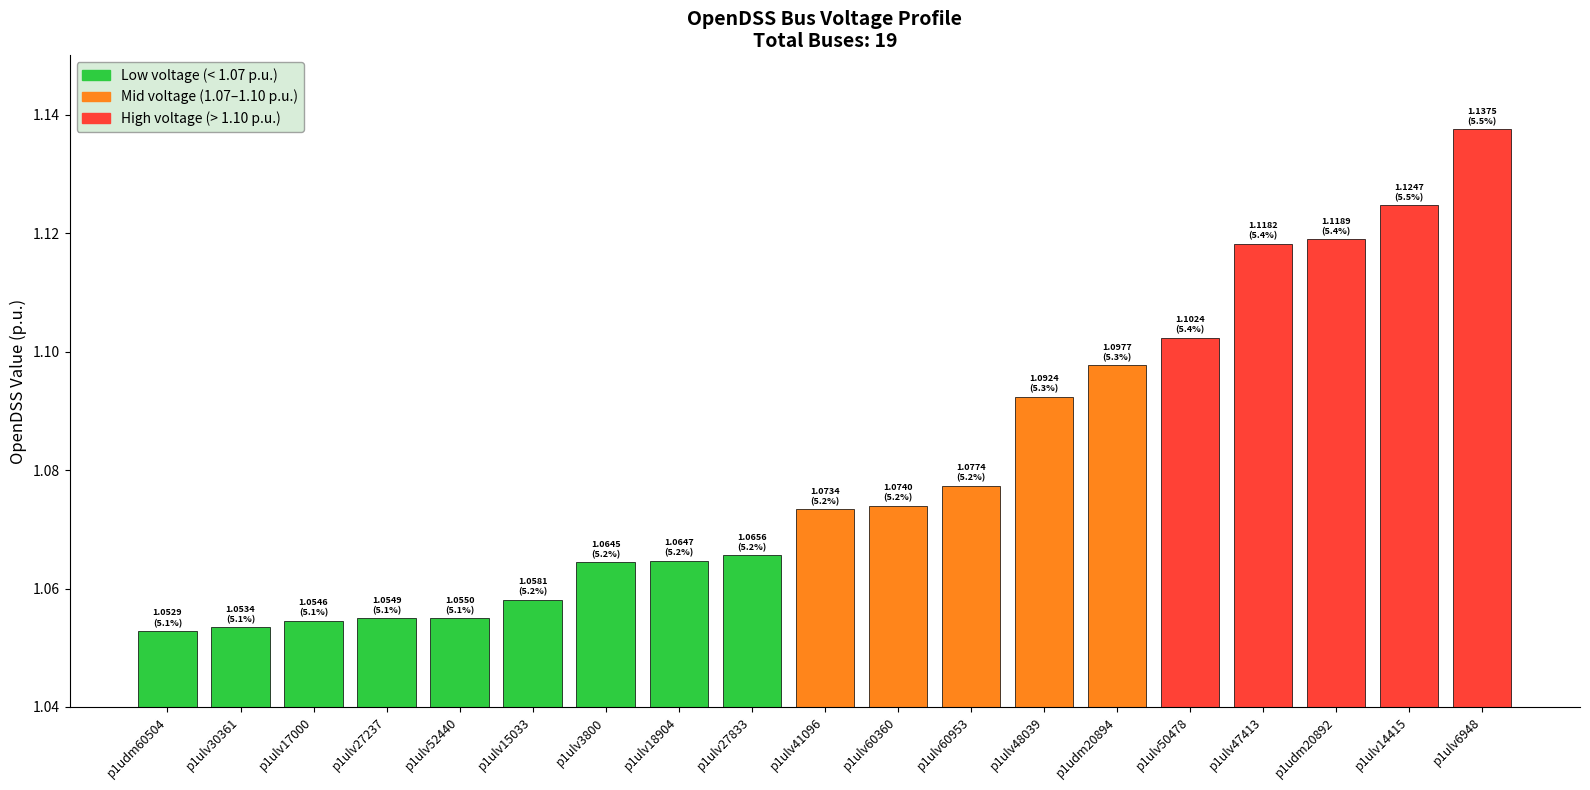

How many bars are there in total?

19